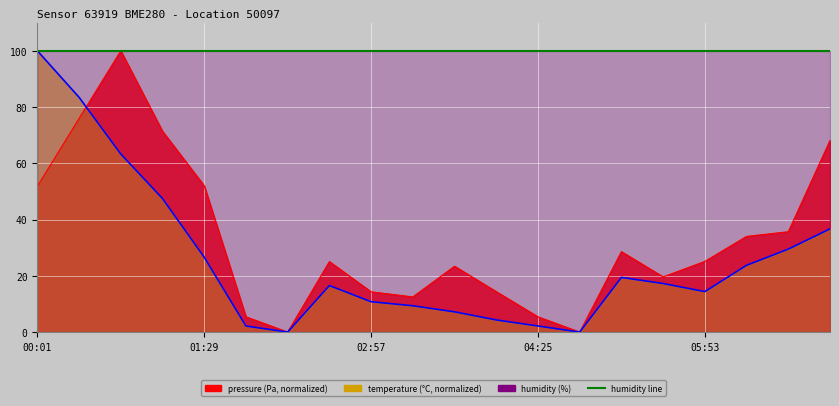

True or false: temperature and pressure cross at least once.

True